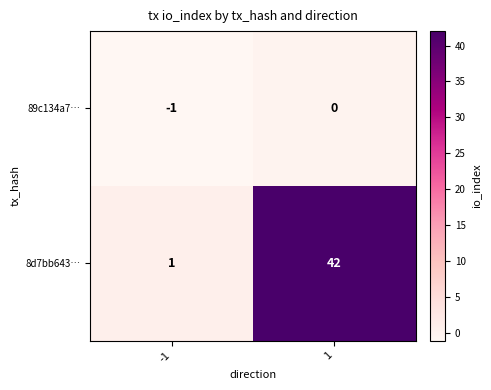

At which category is the sum across all series the highest?

1